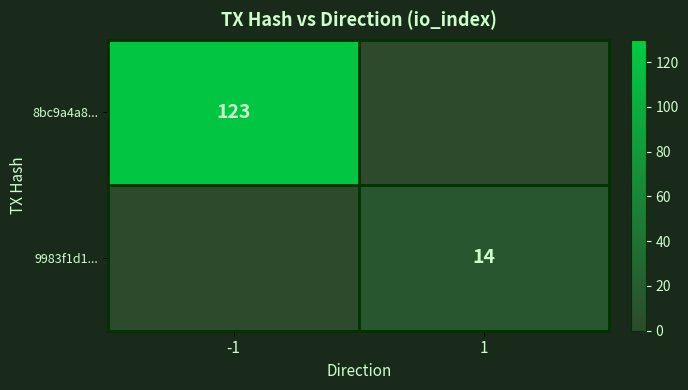

Is it true that 8bc9a4a8... equals 123 at -1?

True